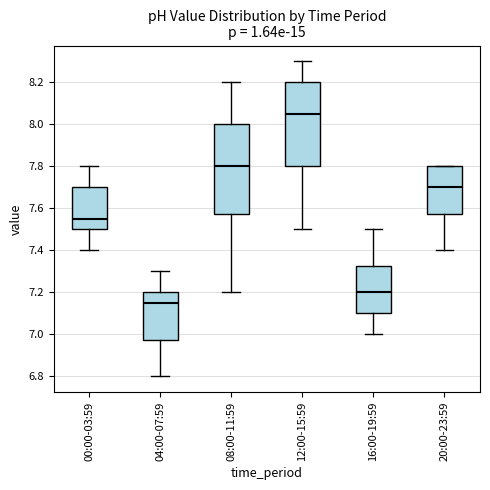

Which box's median line is the lowest?

04:00-07:59